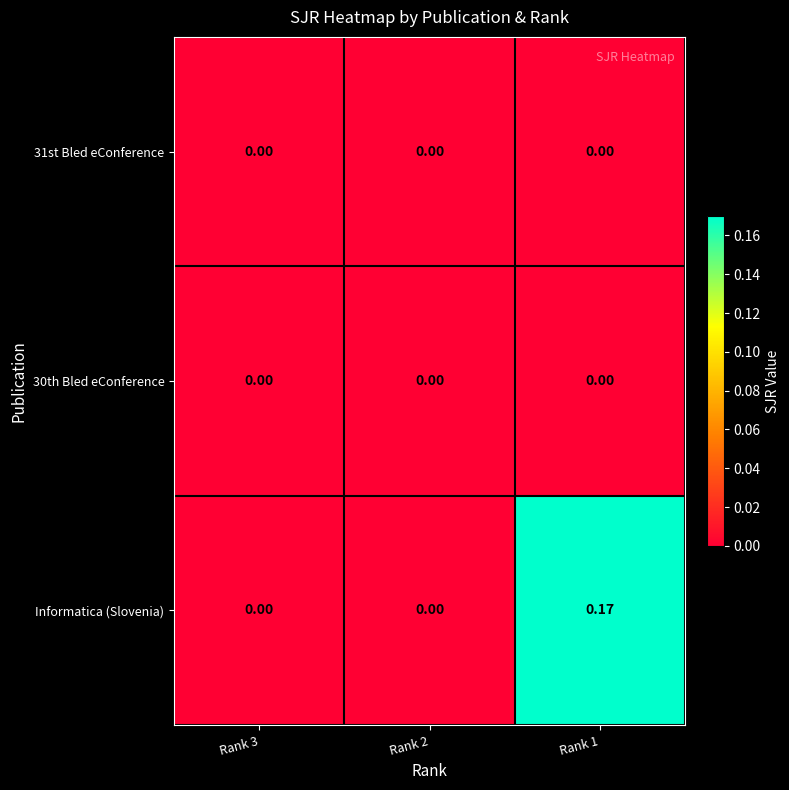

Which series has the largest range (max minus min)?

Informatica (Slovenia)